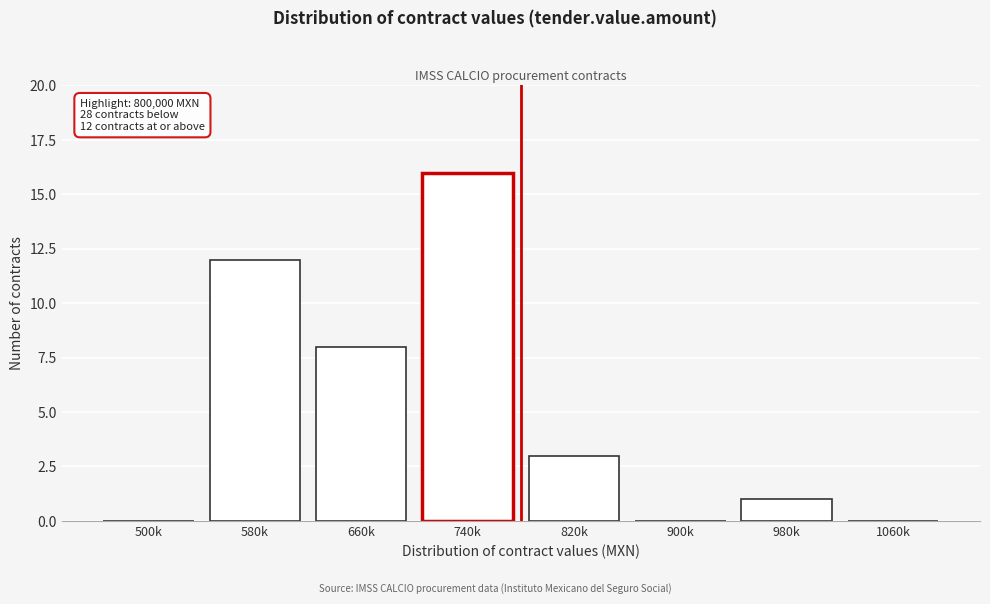

Reading right to left, extract all data points from this chart.

1060k=0	980k=1	900k=0	820k=3	740k=16	660k=8	580k=12	500k=0